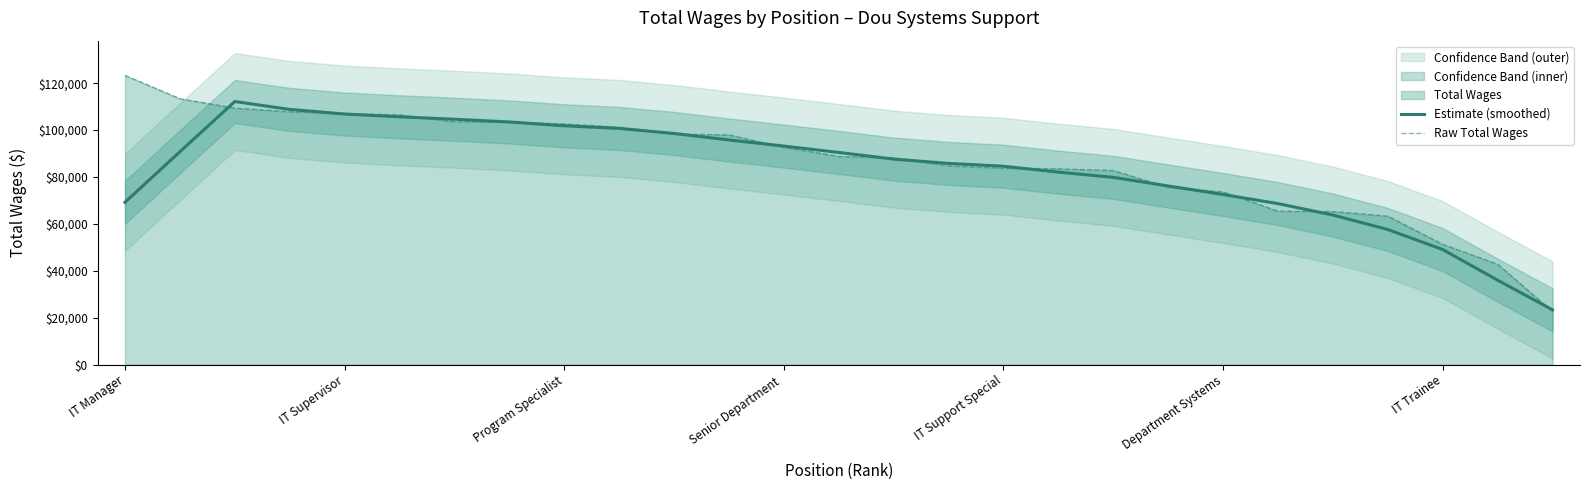

Is it true that Estimate (smoothed) equals 45720.5 at Program Specialist?

False